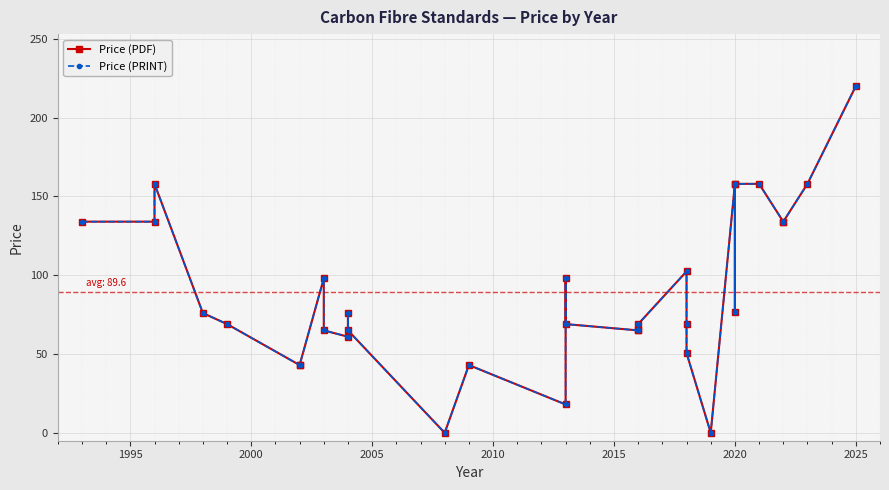

True or false: Price (PDF) and Price (PRINT) cross at least once.

False